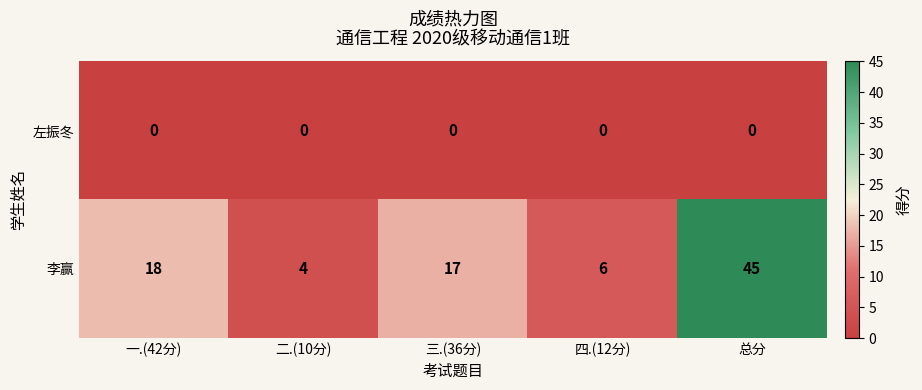

Between 四.(12分) and 总分, which series saw the biggest shift?

李赢